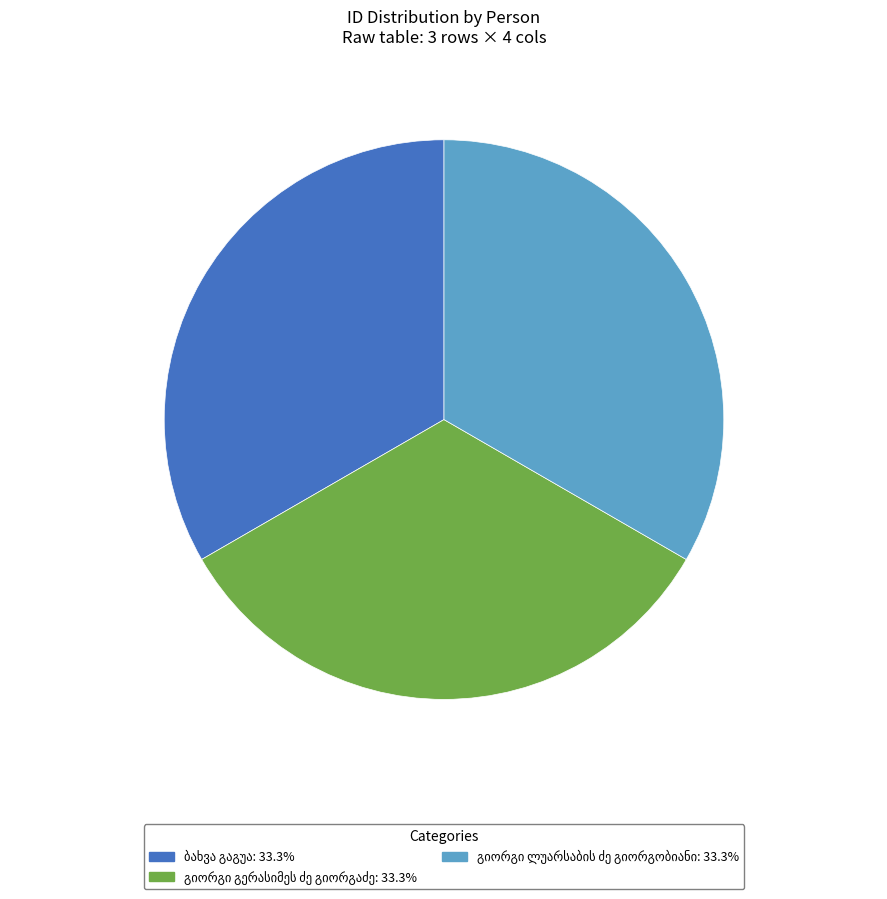

Is there any slice that represents more than half of the pie?

No